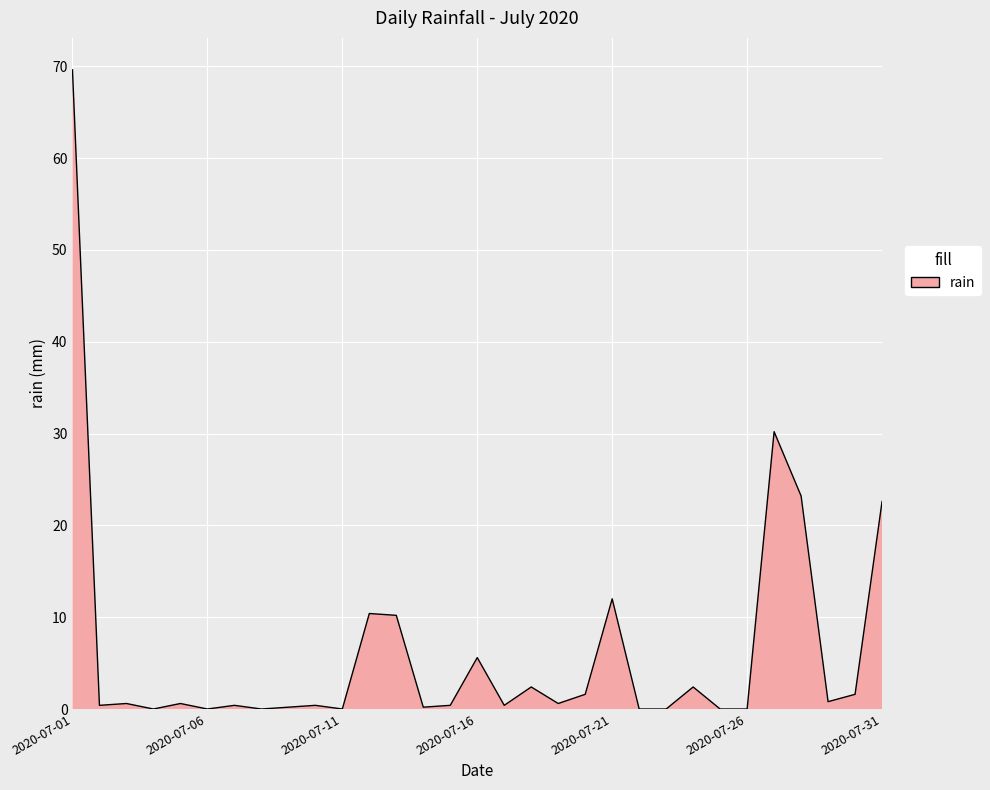

How many distinct data groups are displayed?

1